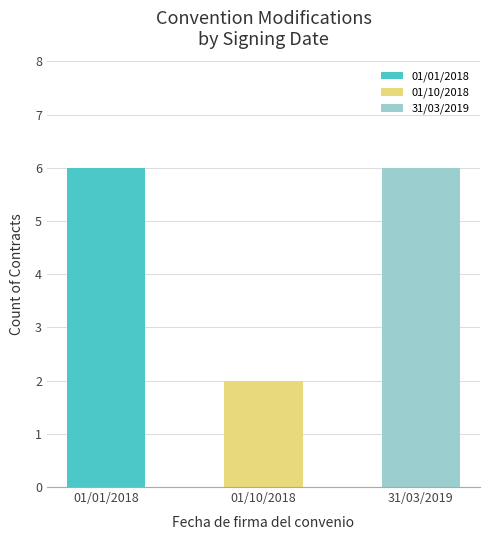

How many categories are shown in the chart?

3